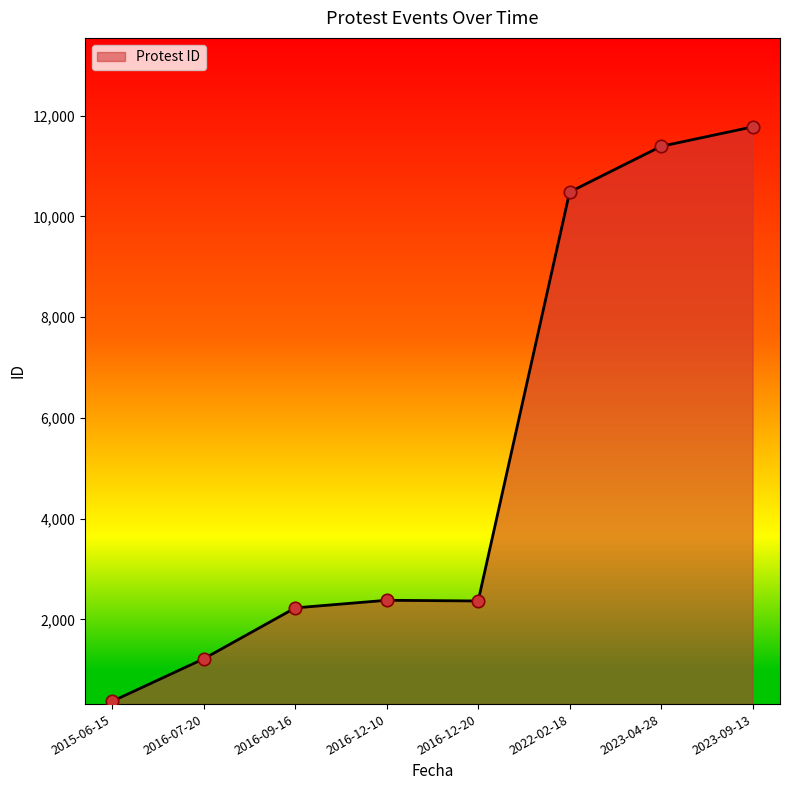

What is the change in value from 2022-02-18 to 2023-04-28?

+907